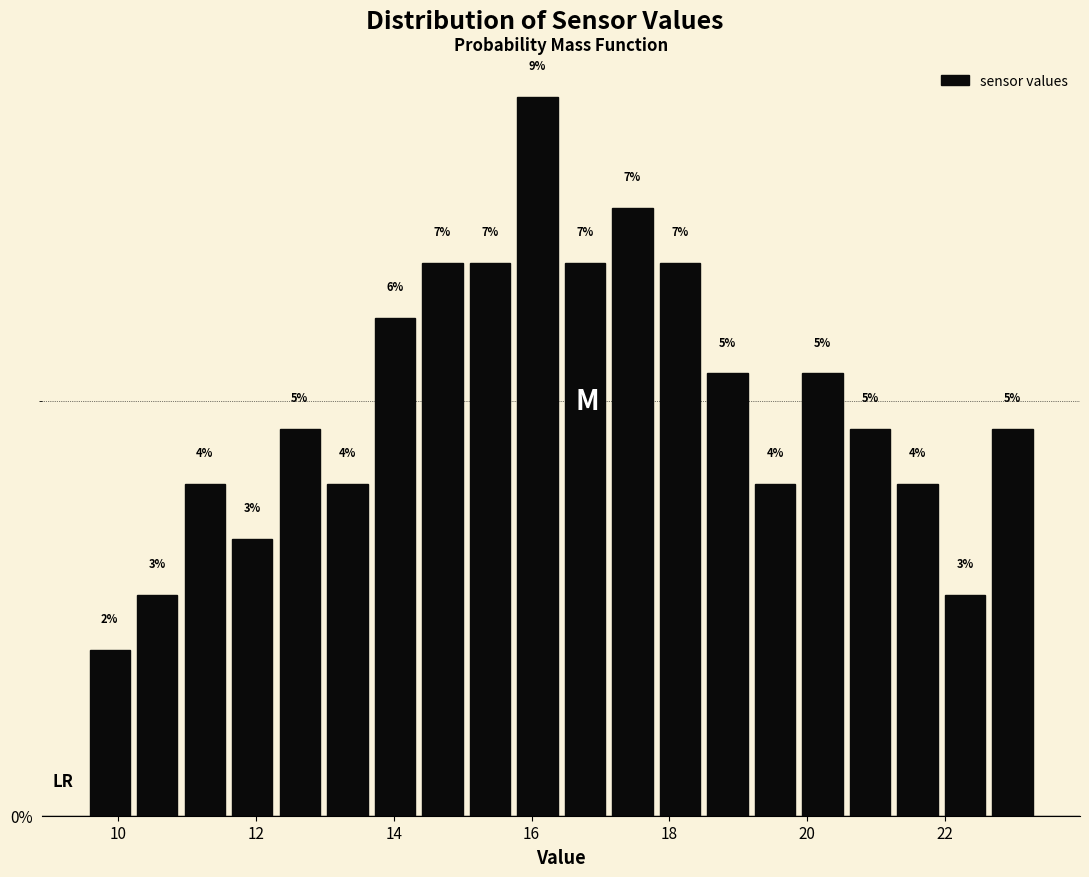

Read against the x-axis, roughly where is the centre of the tallest bar?

16.0